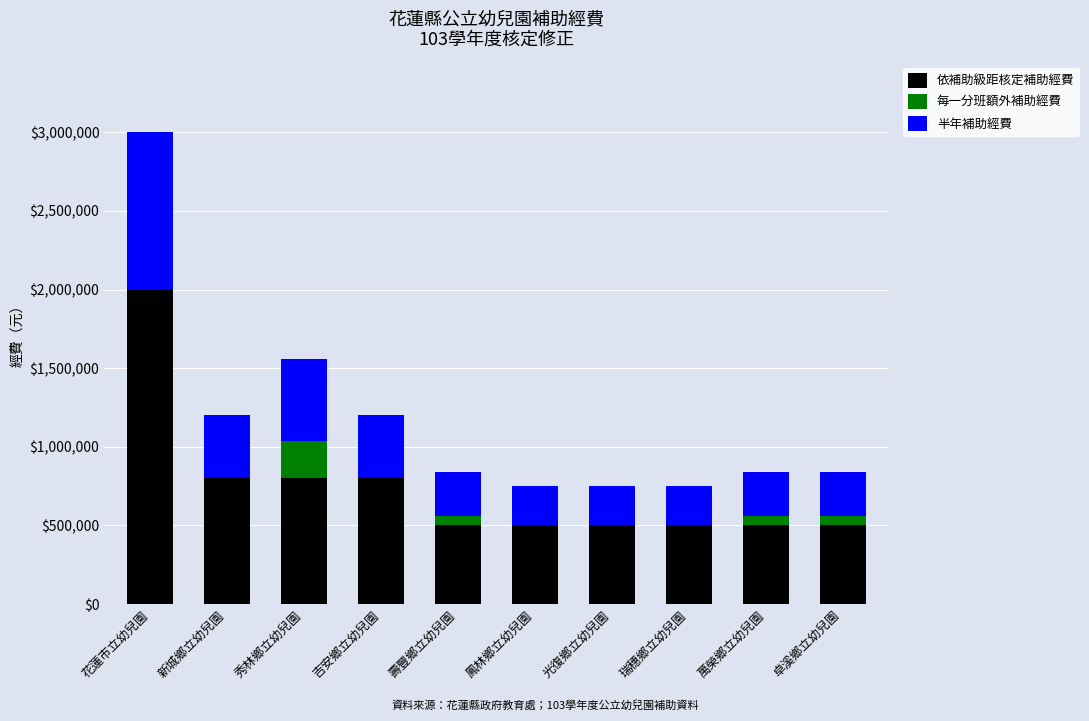

At which category is the sum across all series the highest?

花蓮市立幼兒園